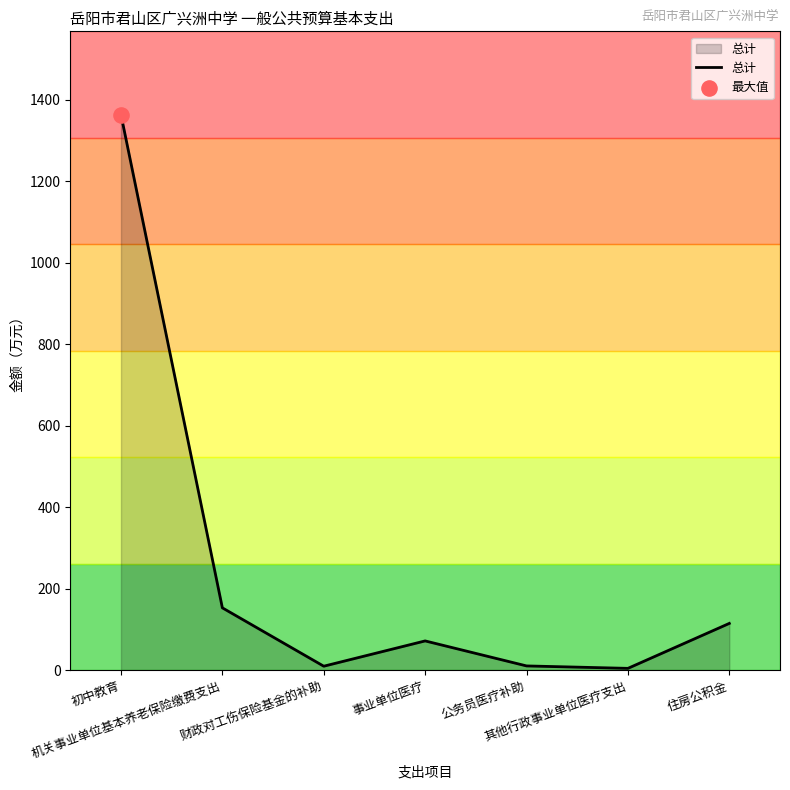

What is the ratio of the value at 财政对工伤保险基金的补助 to the value at 机关事业单位基本养老保险缴费支出?

0.1